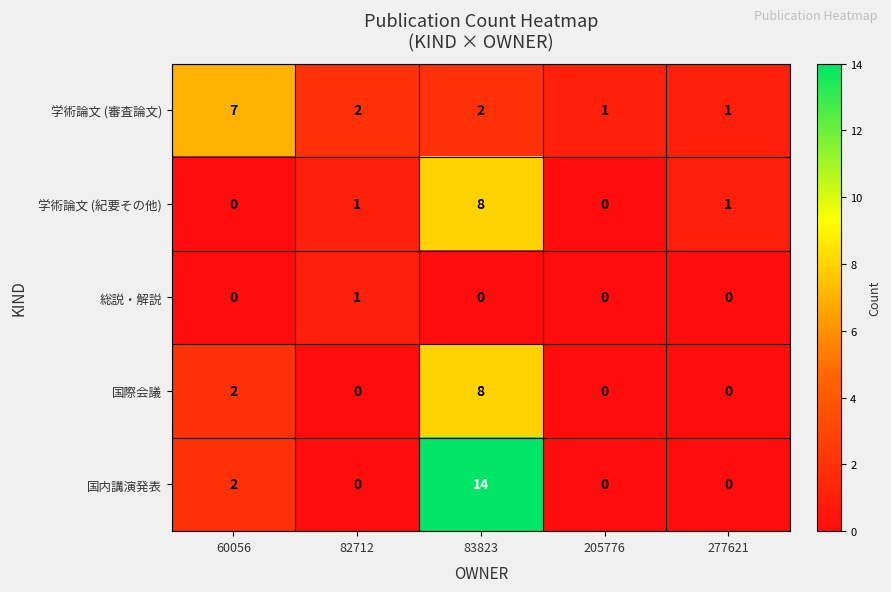

At which category is the sum across all series the highest?

83823